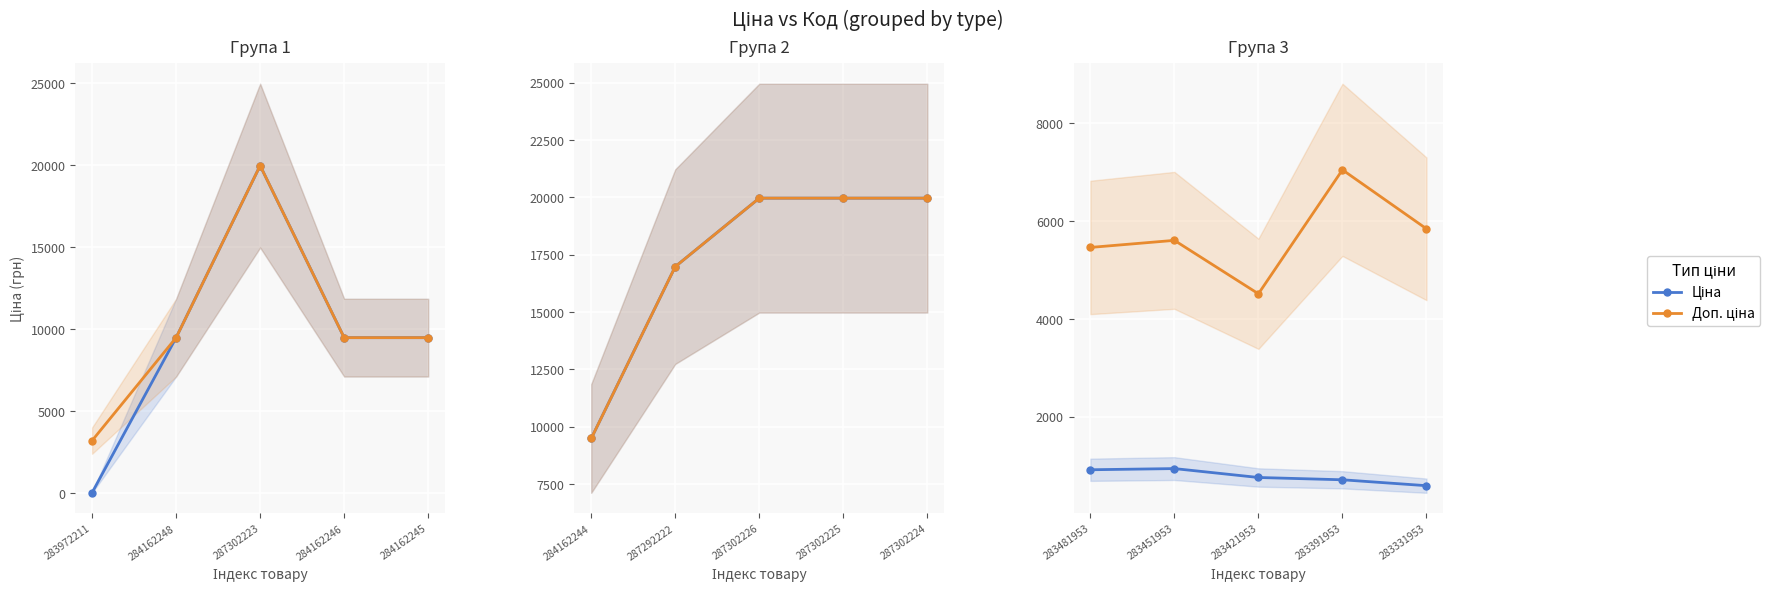

Rank the series by their maximum value, from lowest to highest.

Ціна, Доп. ціна